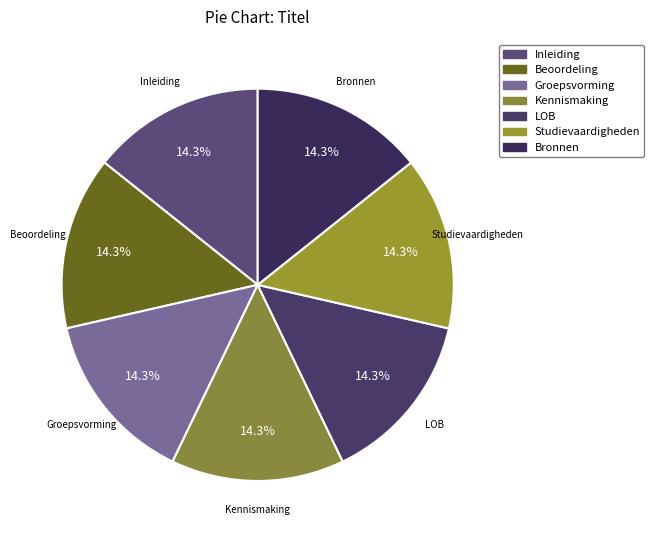

Does LOB represent more than half of the total?

No